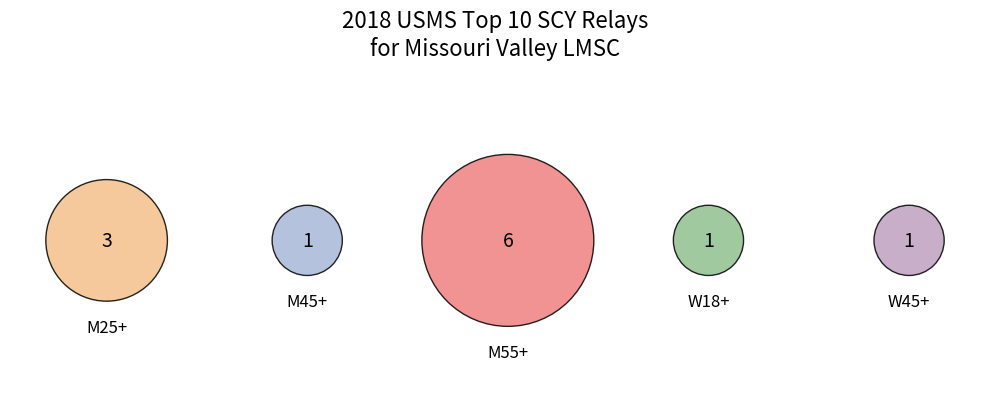

Rank the categories by value from highest to lowest.

M55+, M25+, M45+, W18+, W45+